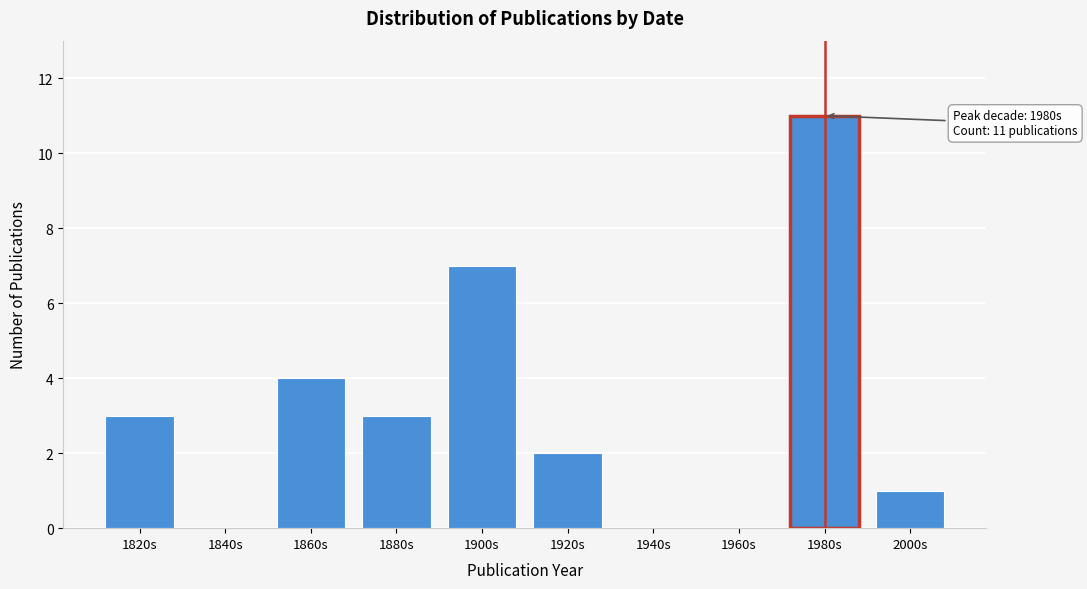

Reading left to right, what are all the values shown in this chart?

1820s=3	1840s=0	1860s=4	1880s=3	1900s=7	1920s=2	1940s=0	1960s=0	1980s=11	2000s=1